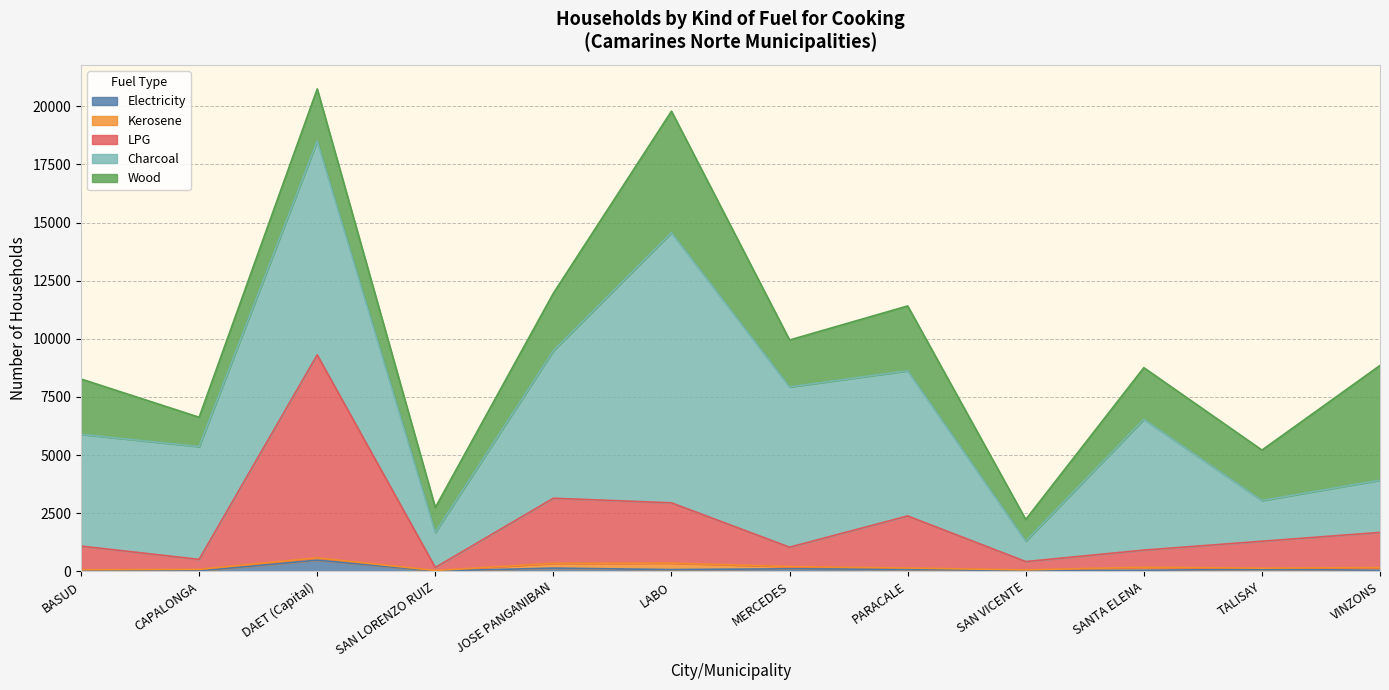

What is the sum of all LPG values?

22552